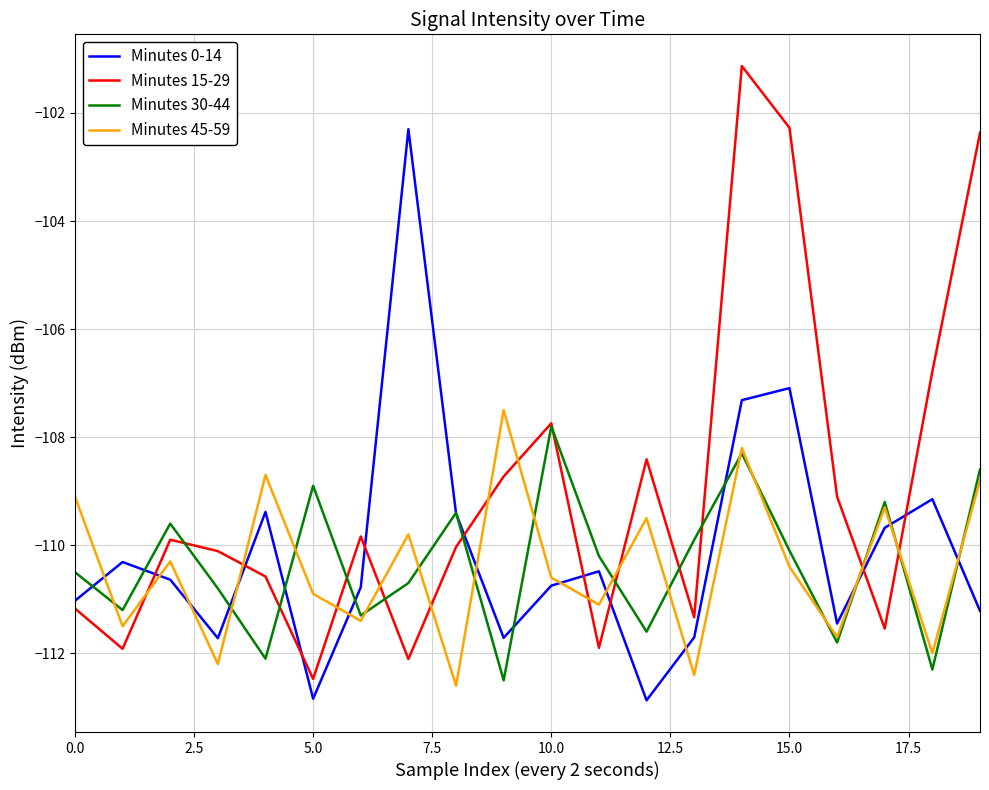

What is the lowest value of the Minutes 30-44 series?

-112.5